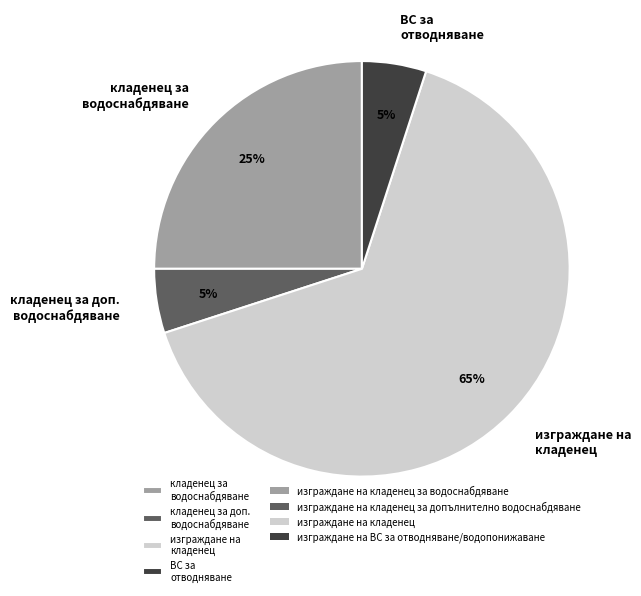

To the nearest percent, what portion does изграждане на кладенец represent?

65%